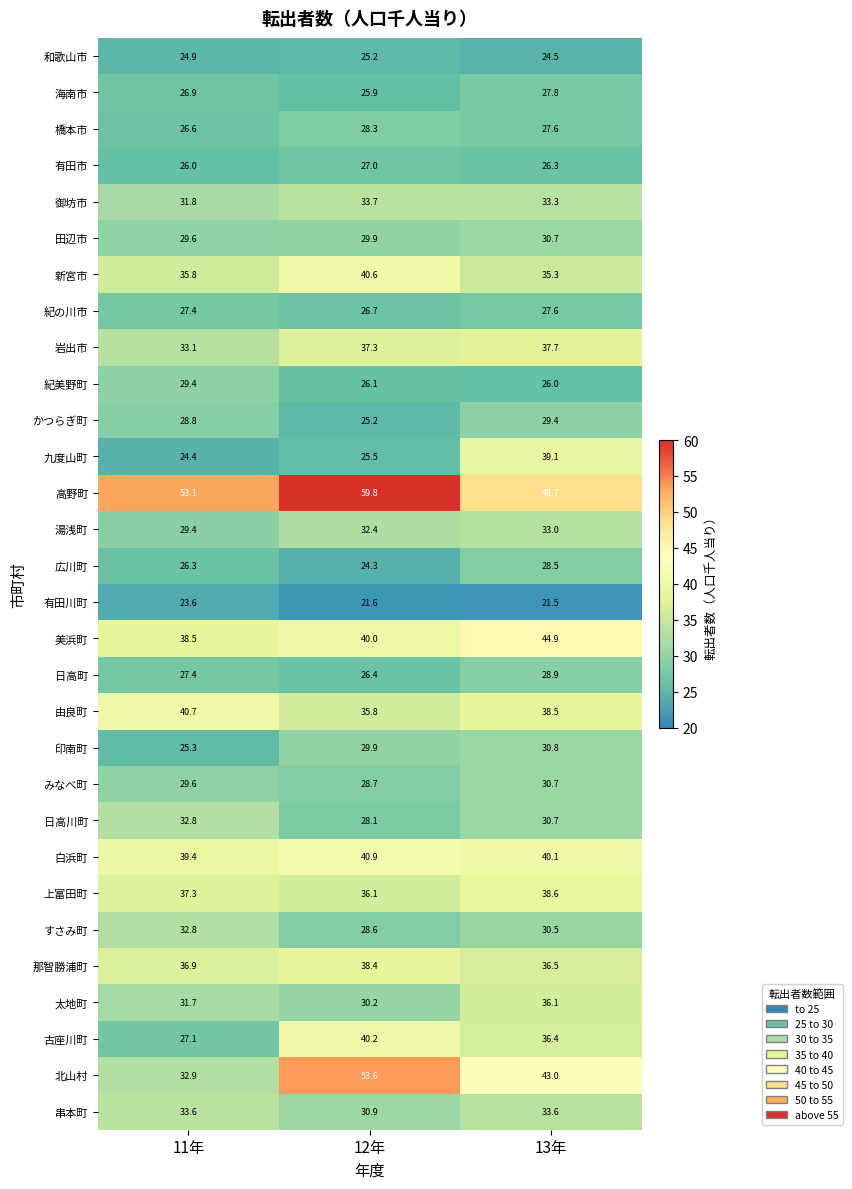

Which series has the largest range (max minus min)?

北山村